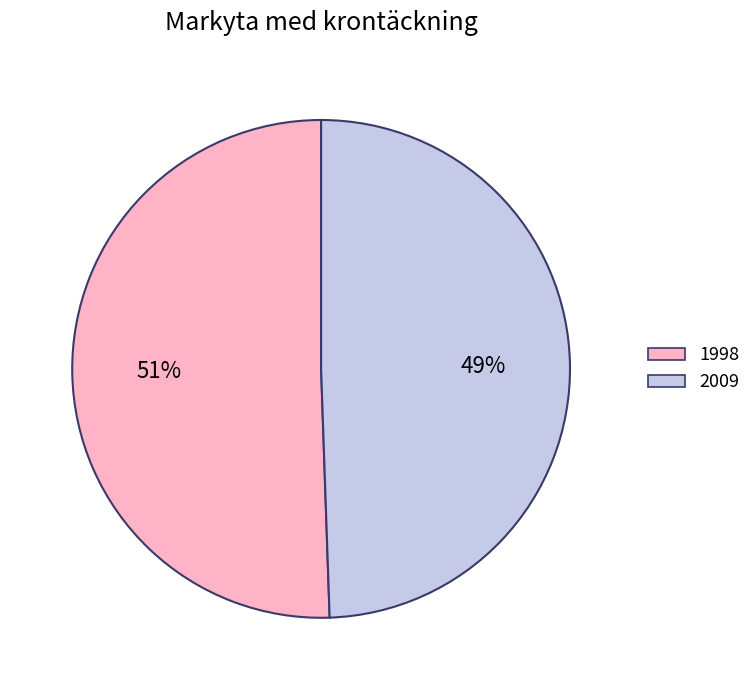

Which has a higher value, 2009 or 1998?

1998